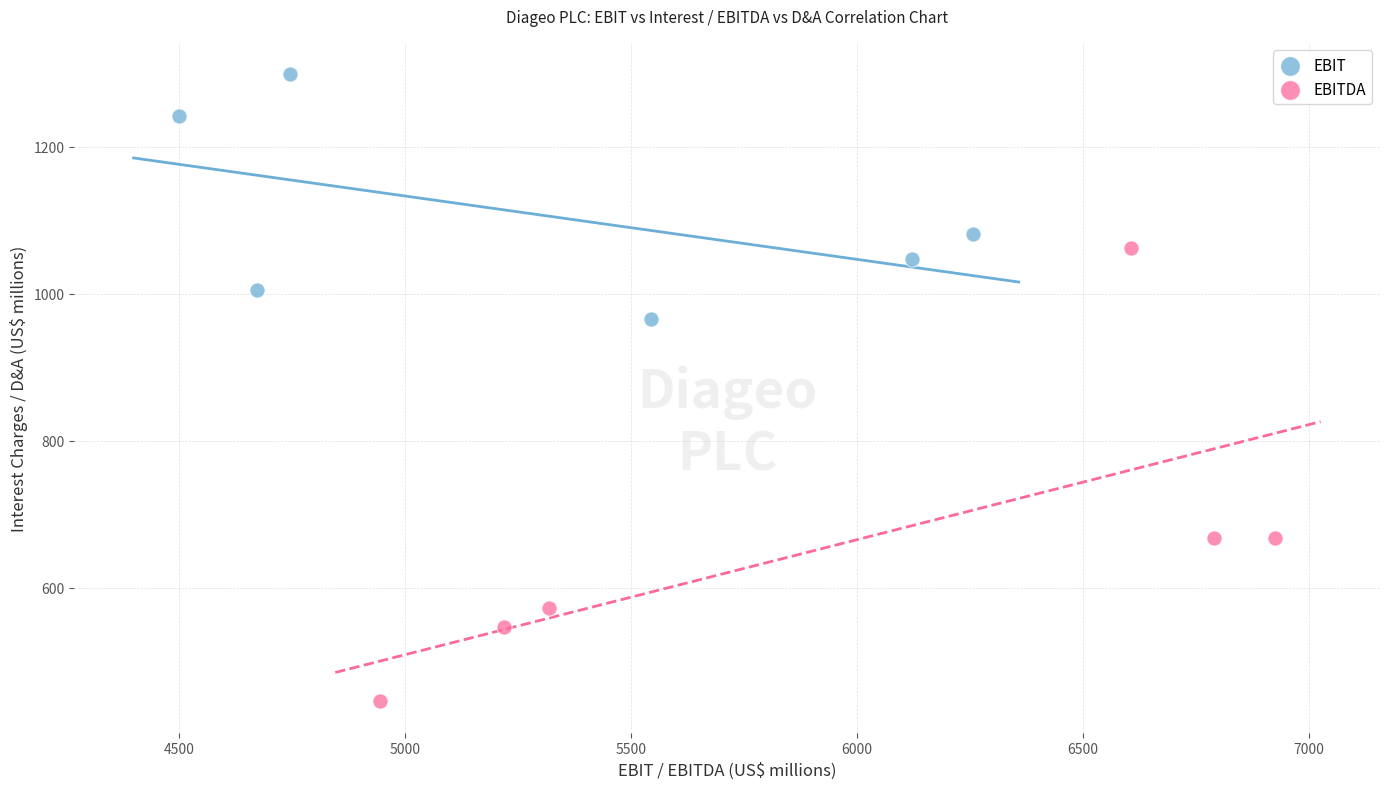

Which series reaches the maximum Y coordinate?

EBIT